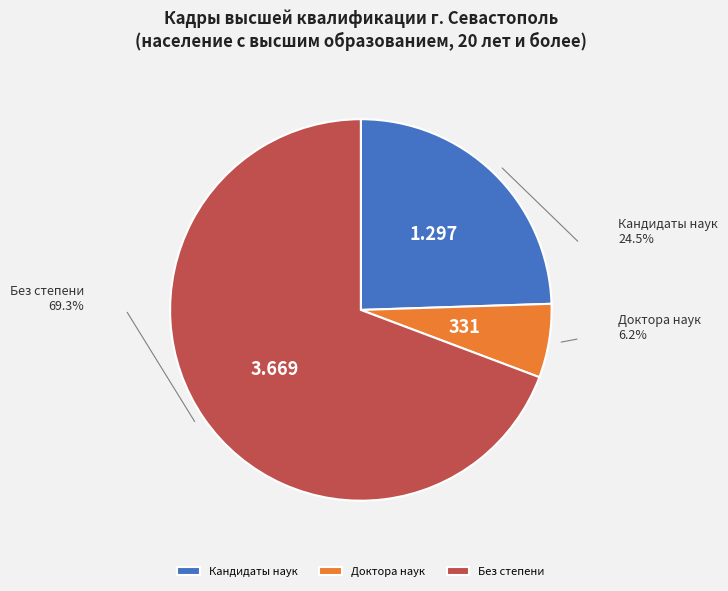

Is it true that не имеющие и не указавшие ученой степени is 60% of the pie?

False